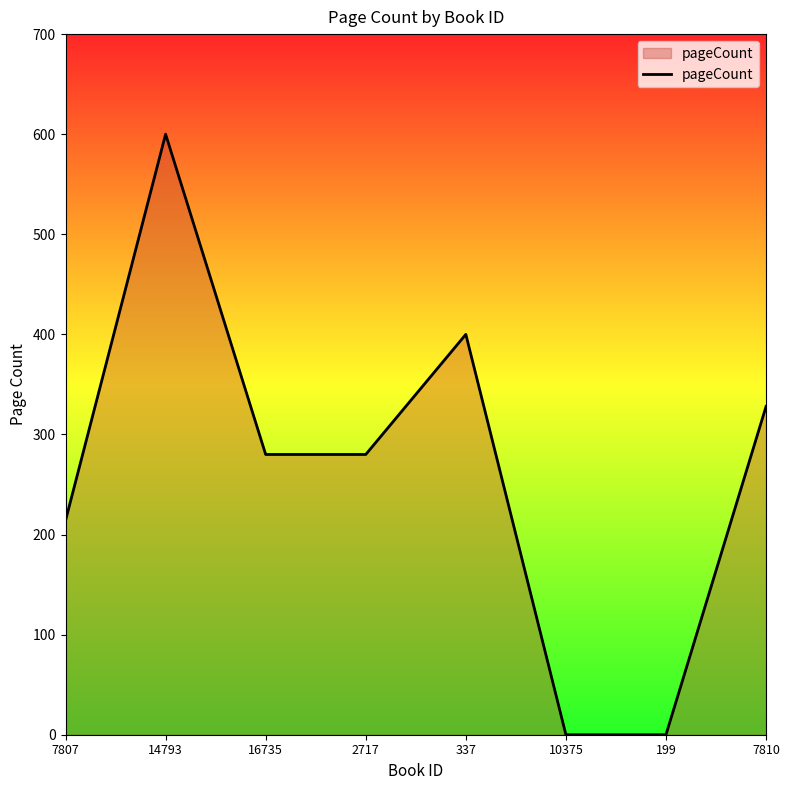

True or false: there are more than 0 points higher than both neighbors.

True